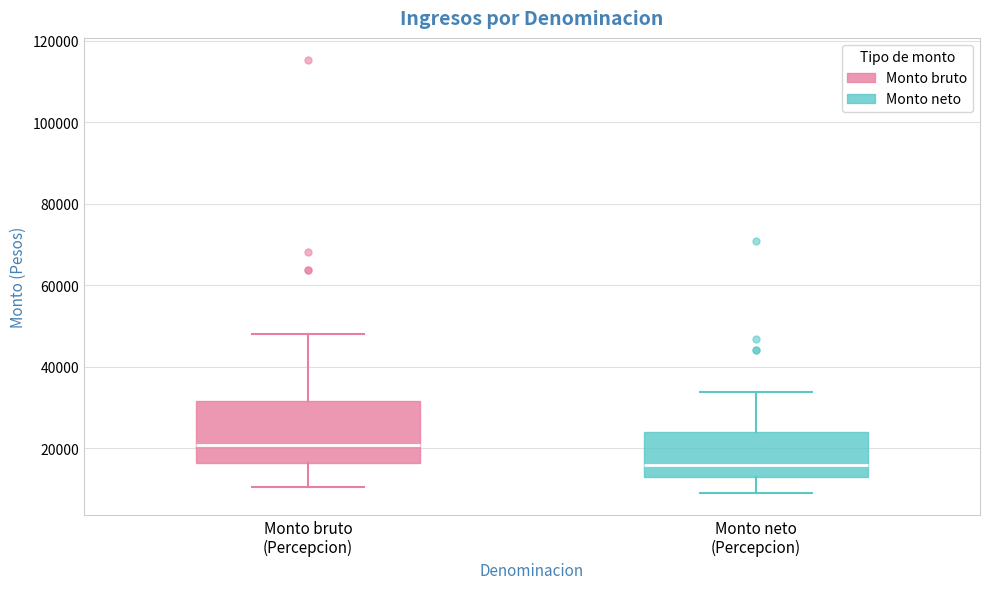

Comparing the boxes themselves (not the whiskers), which one is the tallest?

Monto bruto (Percepcion)